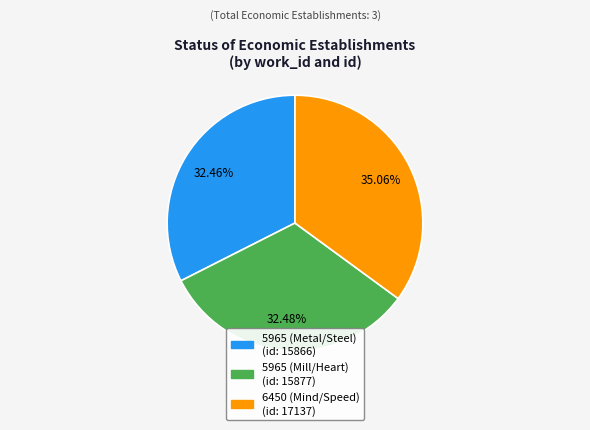

Which has a higher value, 5965 (Mill/Heart) or 6450 (Mind/Speed)?

6450 (Mind/Speed)